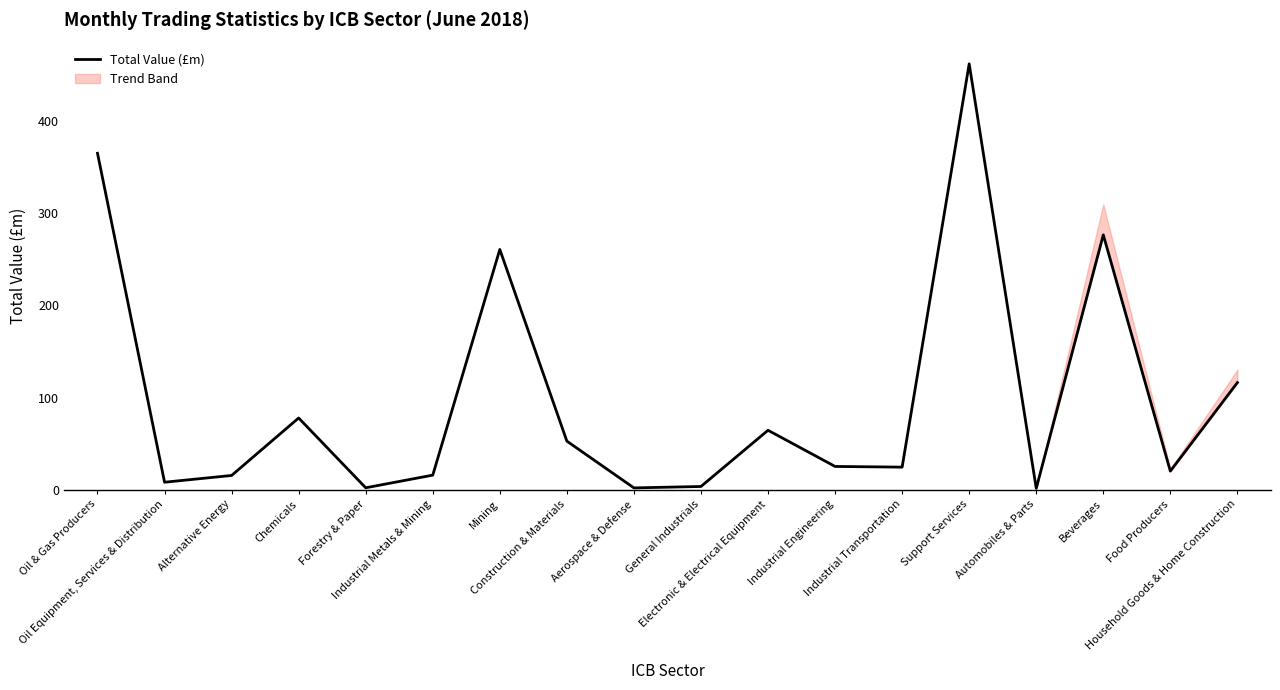

The chart shows a value of 17.9 at Construction & Materials. True or false?

False